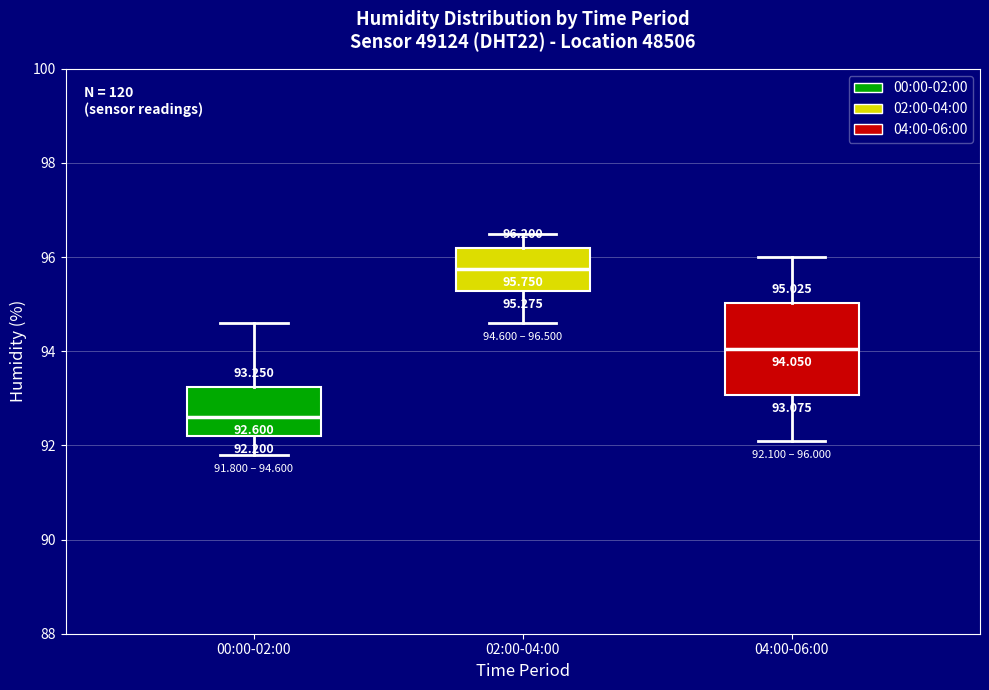

Which box's median line is the lowest?

00:00-02:00